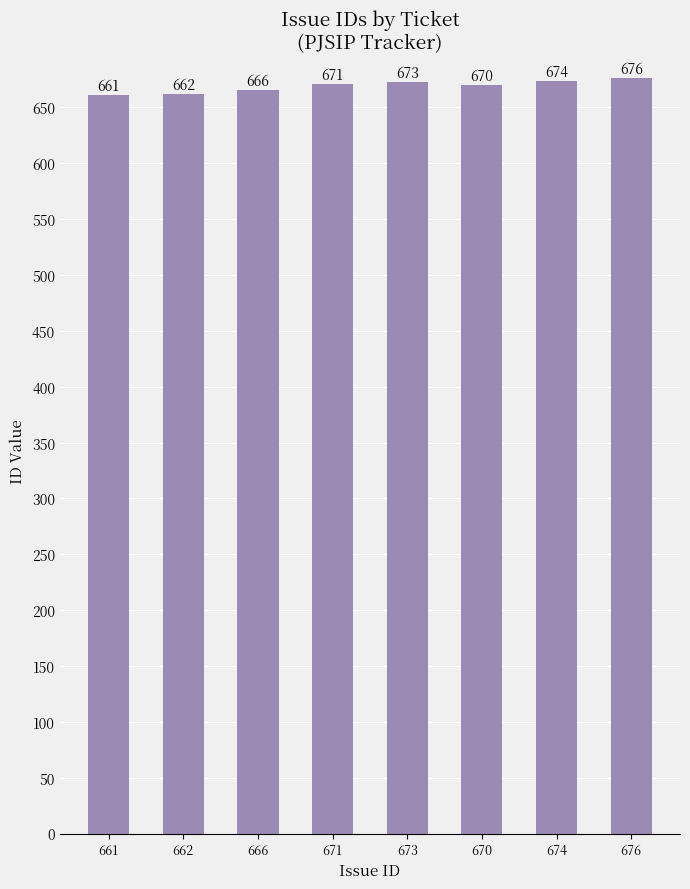

Which has a higher value, 666 or 662?

666